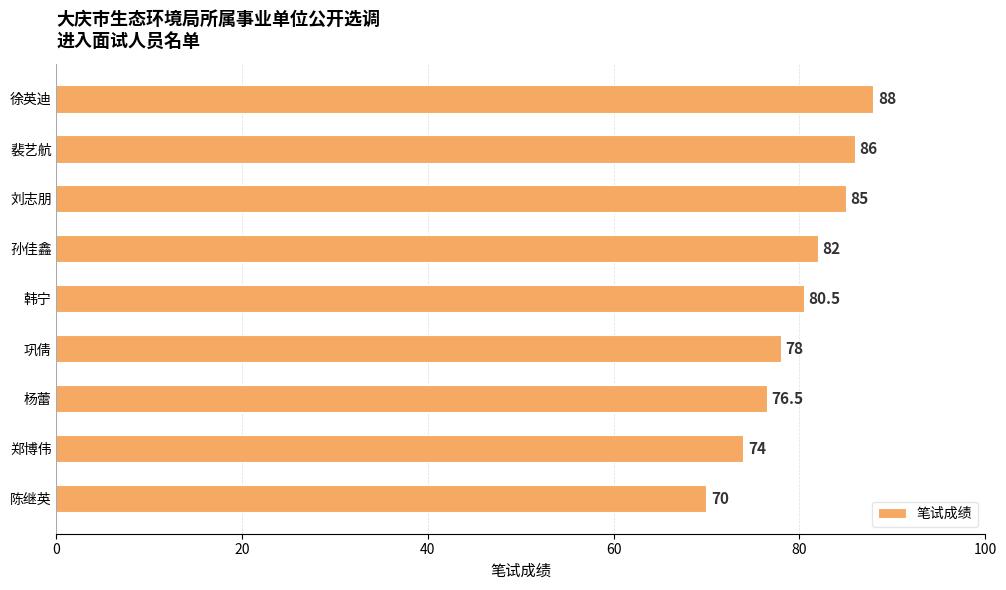

Approximately how many times larger is the value at 裴艺航 compared to 陈继英?

1.2